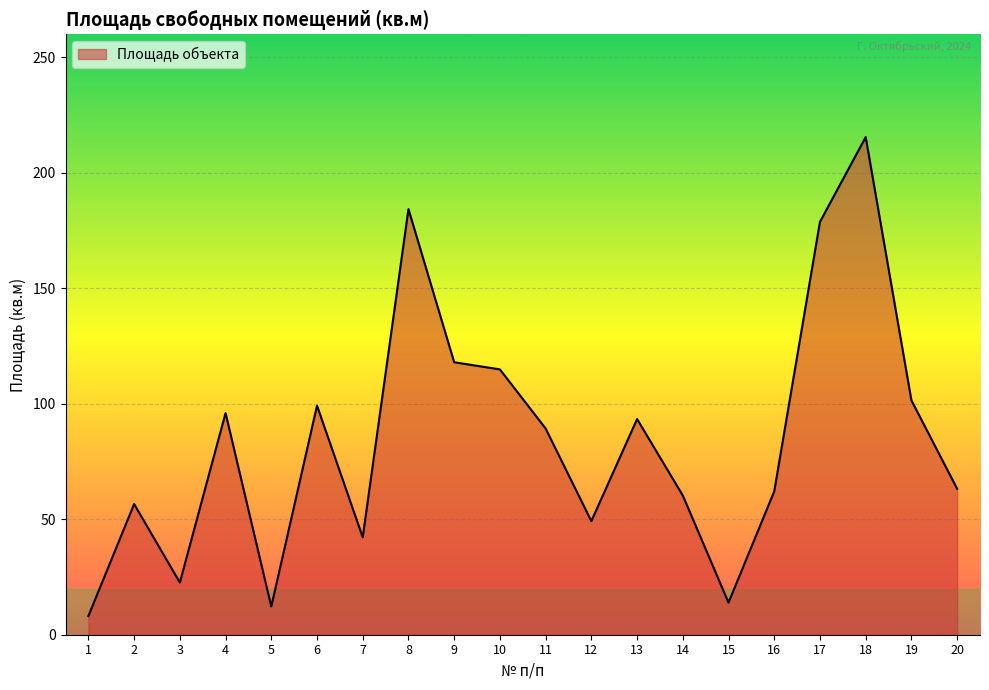

True or false: the data has more than 2 interior local peaks.

True